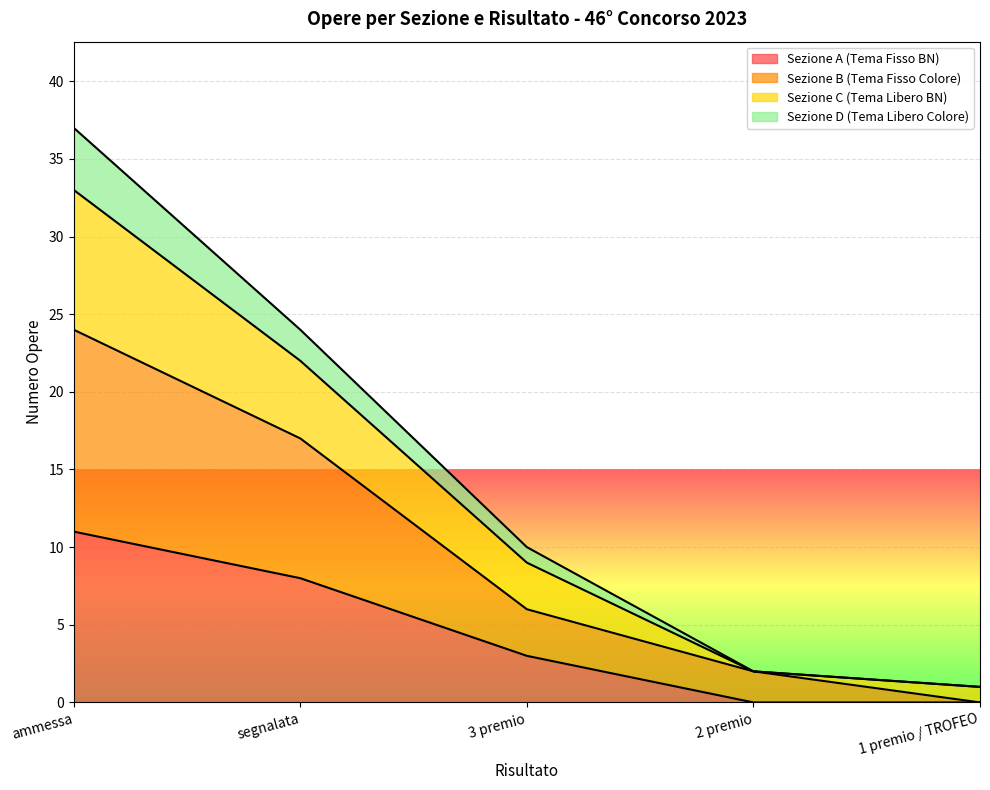

Which series changed the most between 3 premio and 2 premio?

Sezione C (Tema Libero BN)